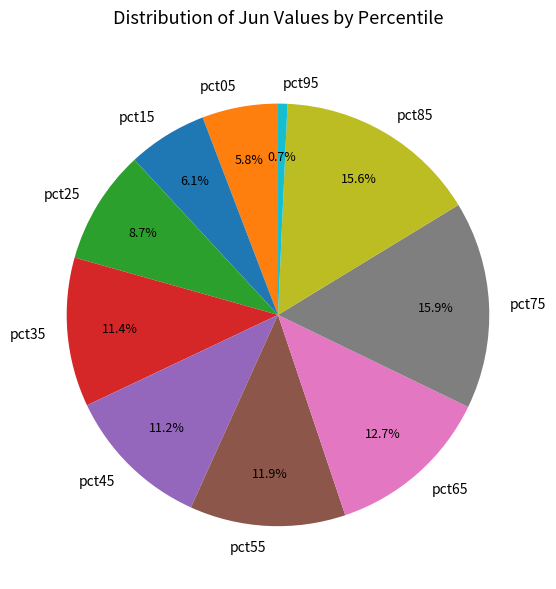

Which slice is the smallest?

pct95